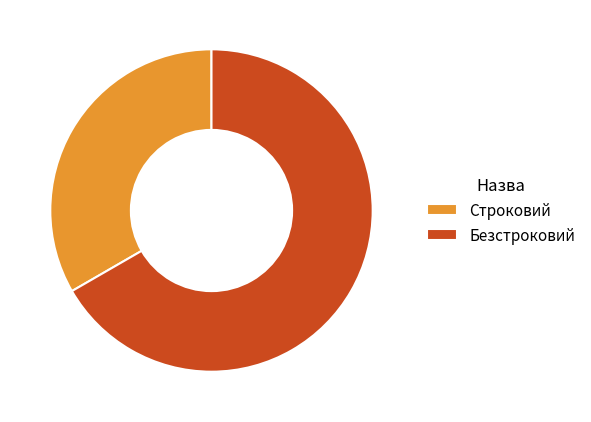

The Безстроковий slice represents 67% of the pie. True or false?

True